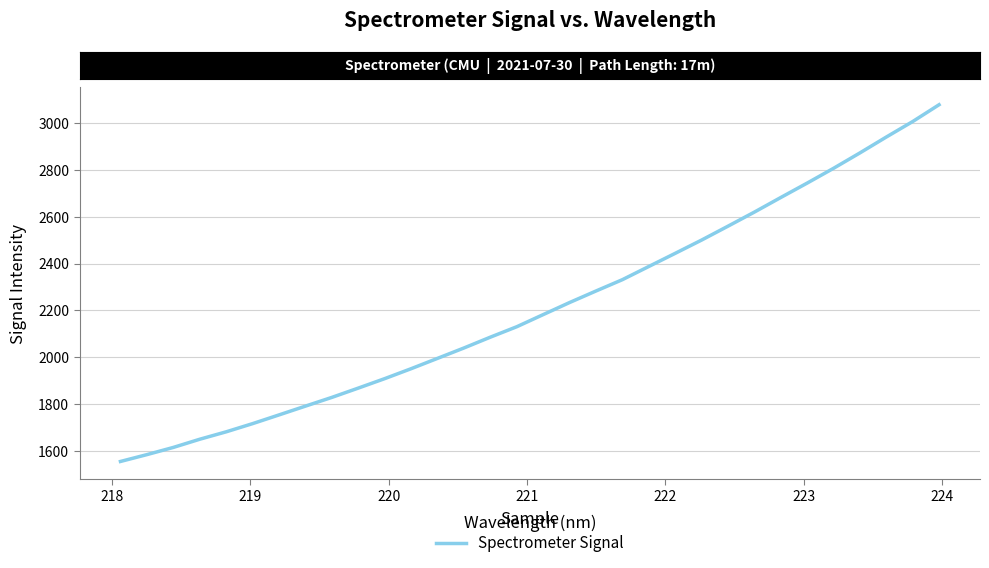

What is the greatest value displayed?

3078.5